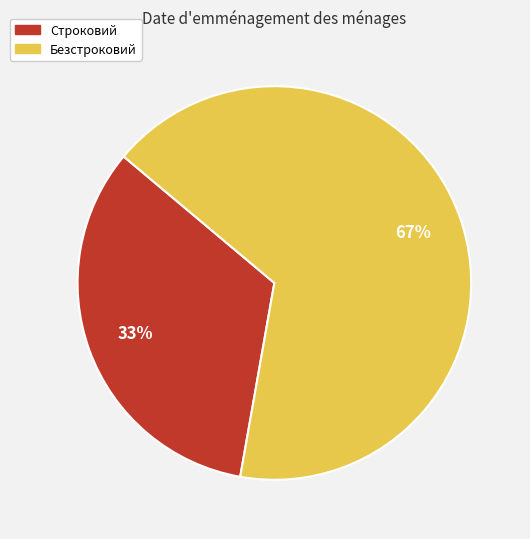

Between Строковий and Безстроковий, which is larger?

Безстроковий